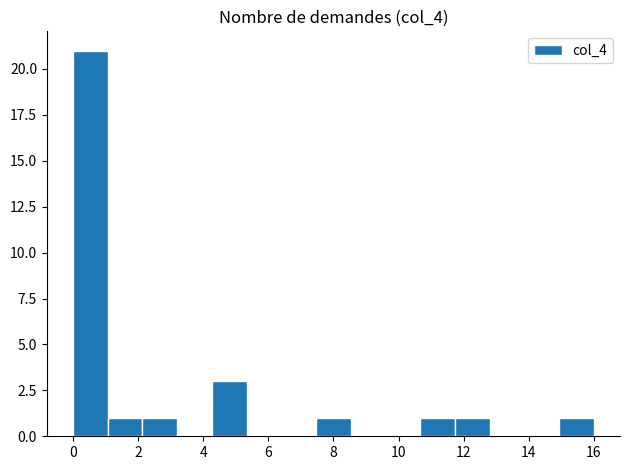

Reading left to right, transcribe this chart: for each bar, give the range it covers on the x-axis and its height. Neither the bar edges nor the heights are printed on the chart, so give them approximately, as read against the axes.

0.0 to 1.0: 21
1.0 to 2.2: 1
2.2 to 3.2: 1
3.2 to 4.2: 0
4.2 to 5.4: 3
5.4 to 6.4: 0
6.4 to 7.4: 0
7.4 to 8.6: 1
8.6 to 9.6: 0
9.6 to 10.6: 0
10.6 to 11.8: 1
11.8 to 12.8: 1
12.8 to 13.8: 0
13.8 to 15.0: 0
15.0 to 16.0: 1